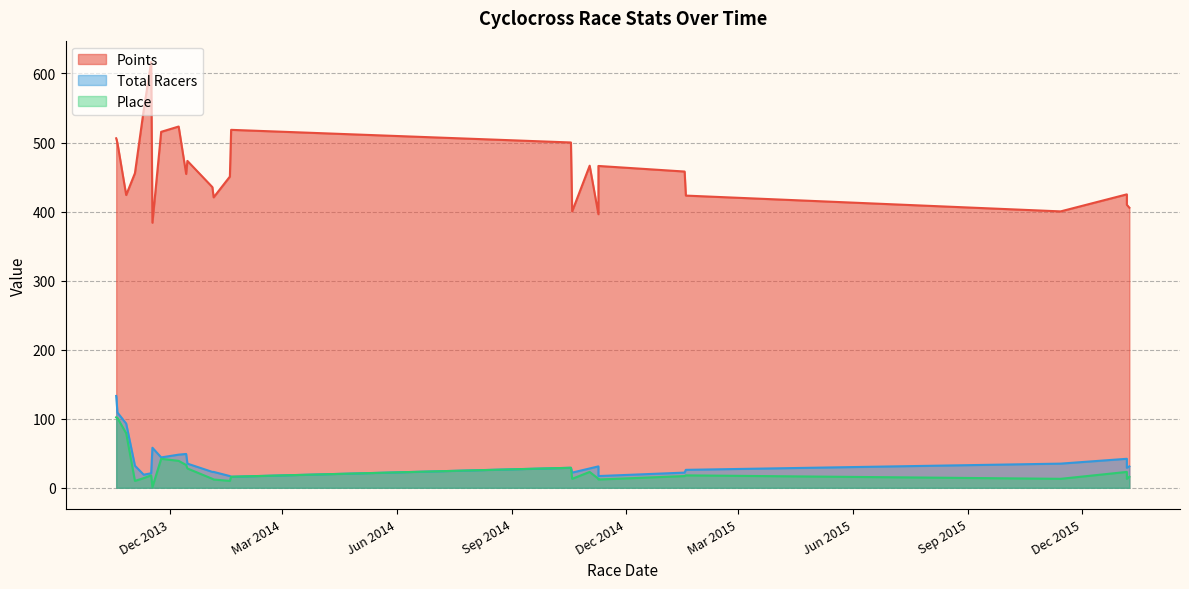

What is the spread (max minus min) of values at 2014-11-9?

383.2